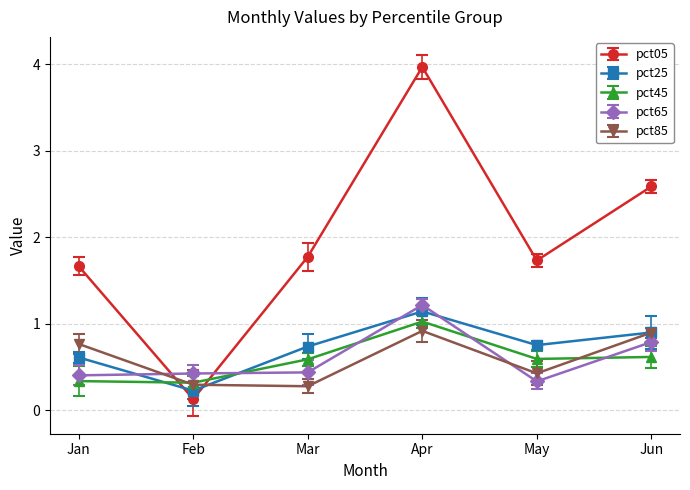

True or false: pct85 and pct45 intersect in this chart.

True